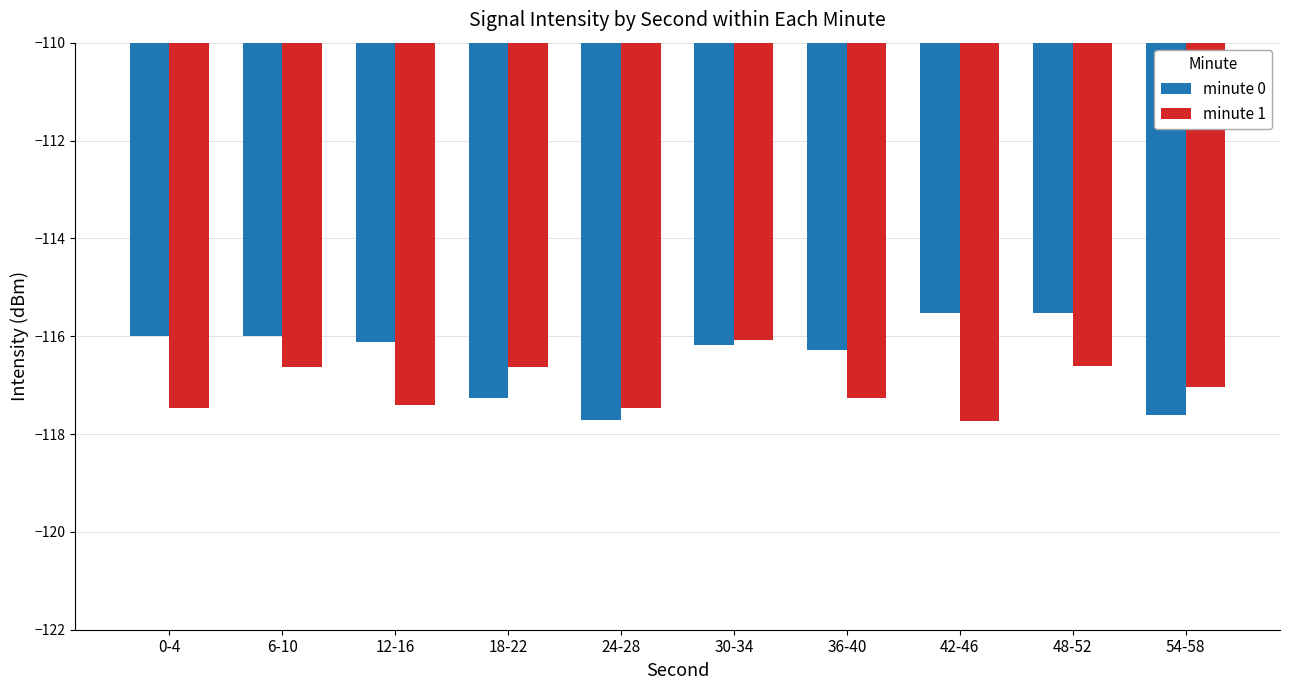

Reading left to right, extract all data points from this chart.

minute 0: 0-4=-116.0	6-10=-116.0	12-16=-116.1	18-22=-117.3	24-28=-117.7	30-34=-116.2	36-40=-116.3	42-46=-115.5	48-52=-115.5	54-58=-117.6
minute 1: 0-4=-117.5	6-10=-116.6	12-16=-117.4	18-22=-116.6	24-28=-117.5	30-34=-116.1	36-40=-117.3	42-46=-117.7	48-52=-116.6	54-58=-117.0